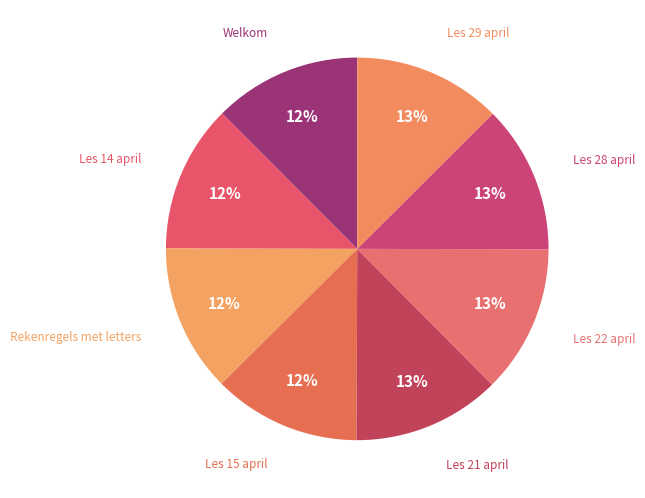

Count the number of slices in the pie.

8